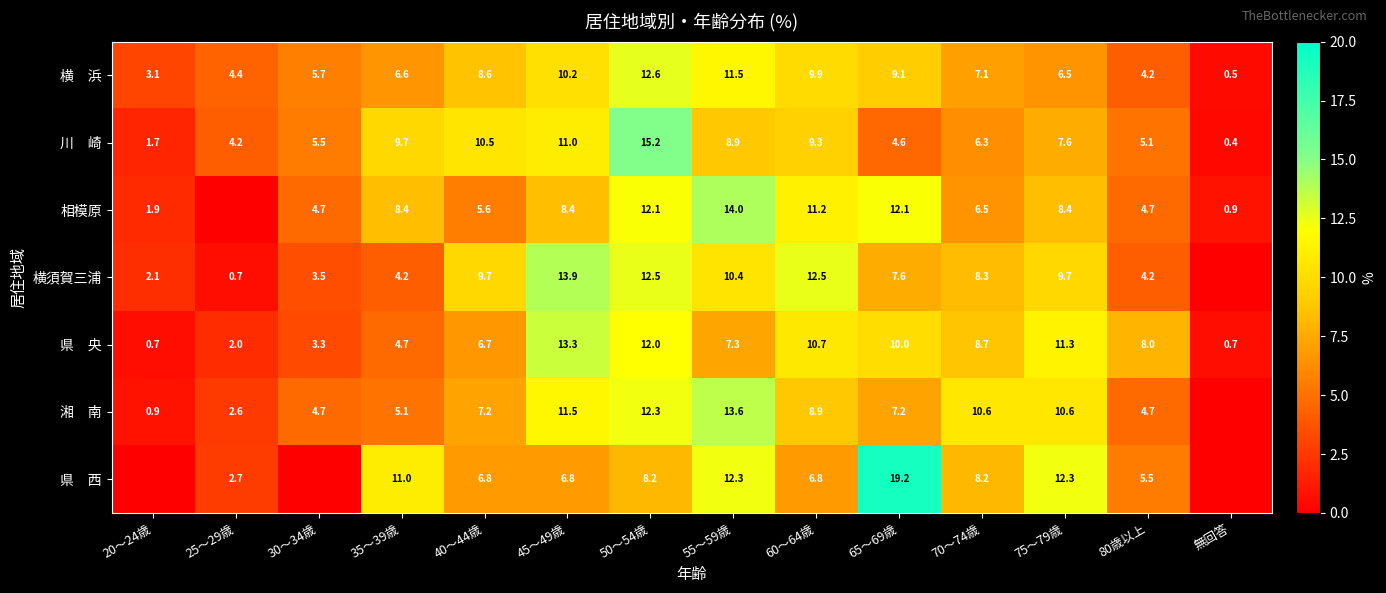

What is the total value across all series at 35～39歳?

49.7